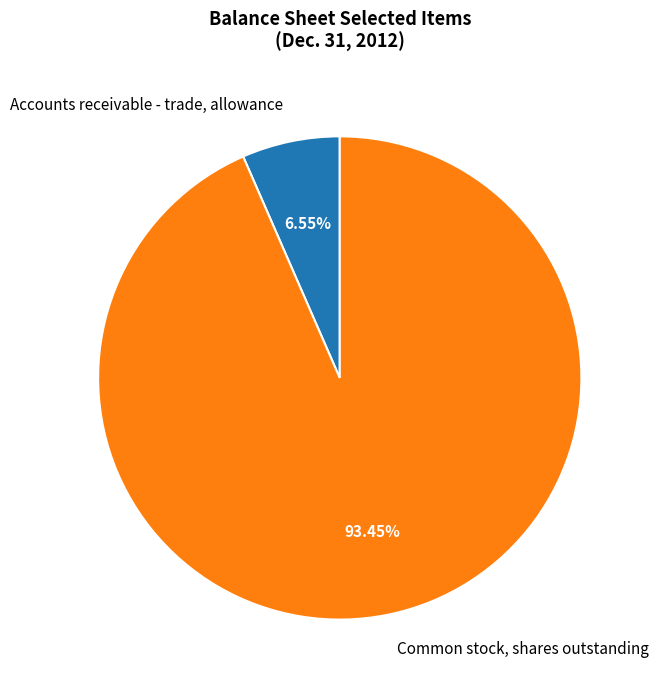

Rank the categories by value from highest to lowest.

Common stock, shares outstanding, Accounts receivable - trade, allowance